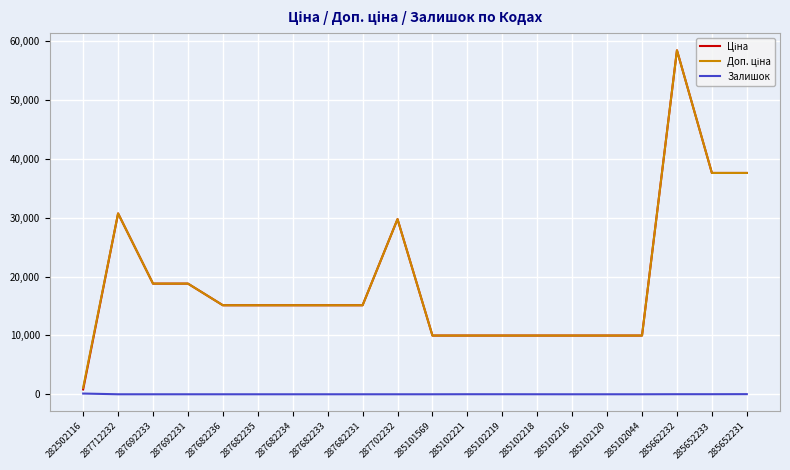

True or false: Залишок has a value of 0.0 at 287682231.

True